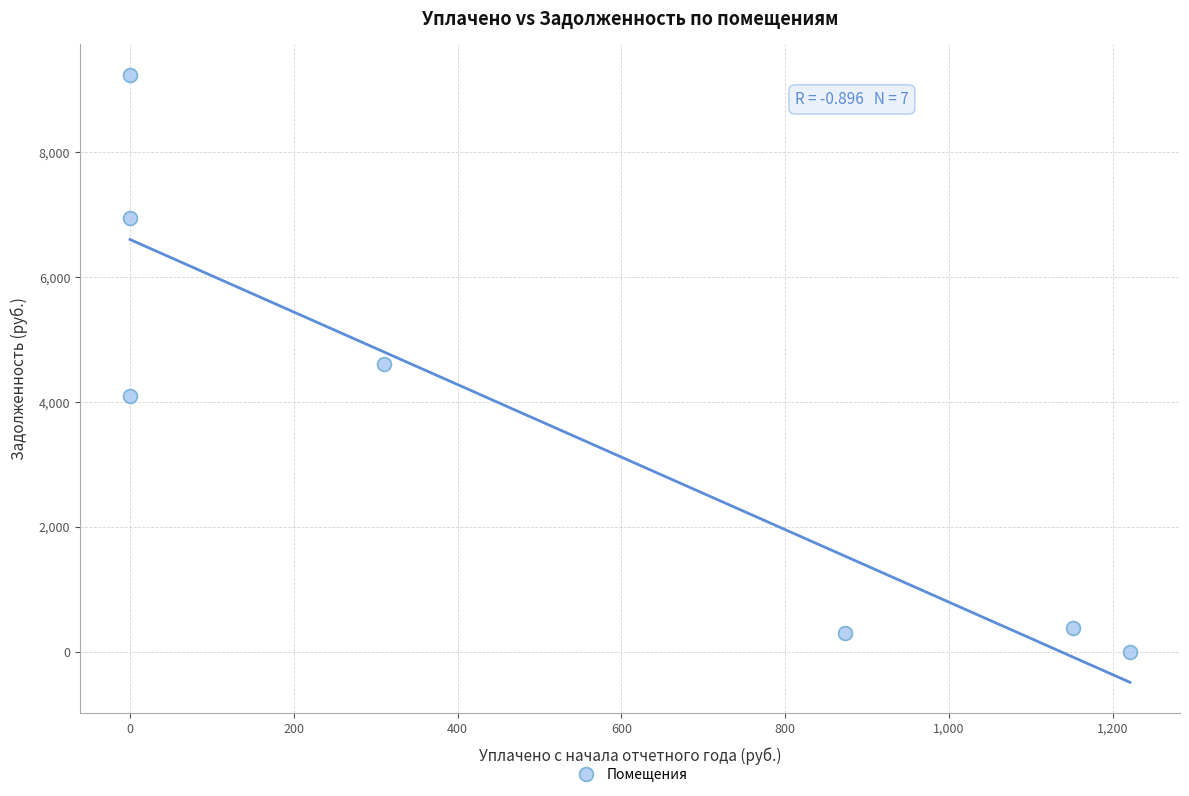

What is the average X value?

507.9